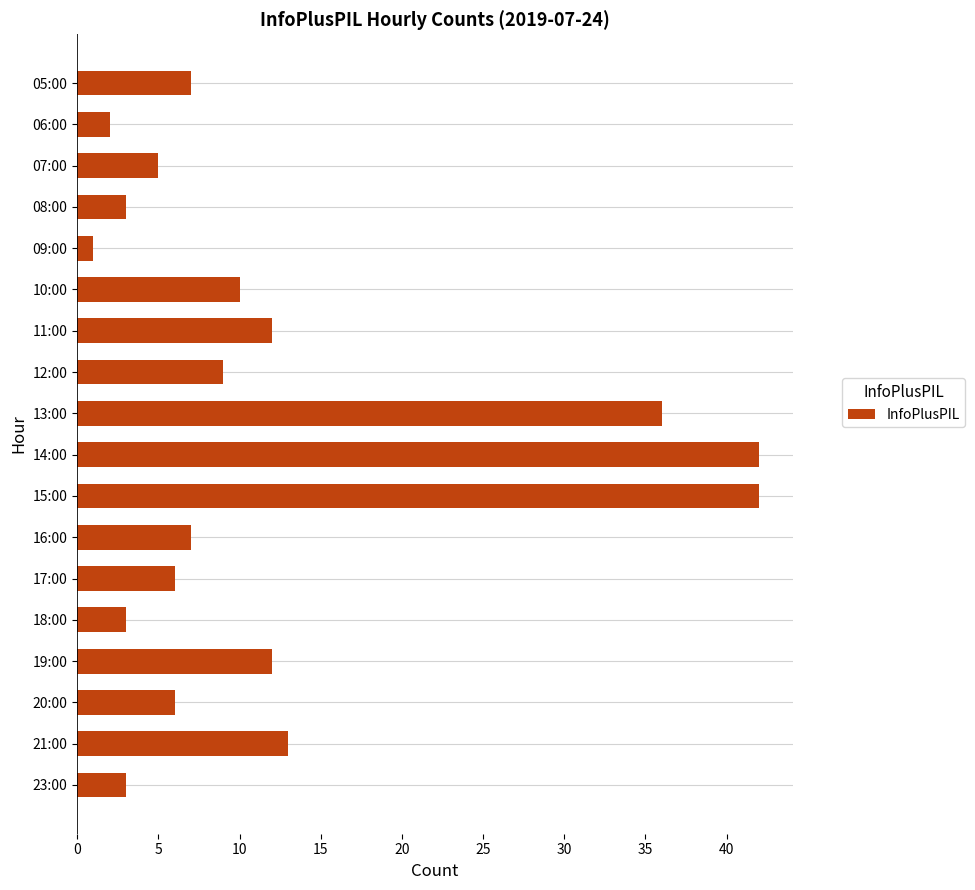

At which category does the chart reach its minimum across all series?

09:00